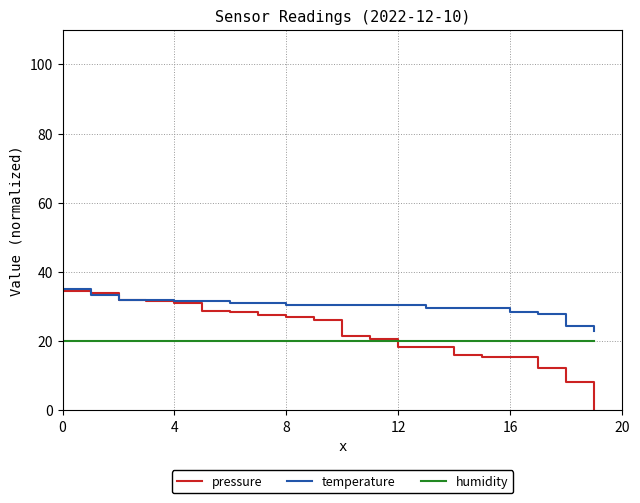

Which series has the widest spread of values?

pressure